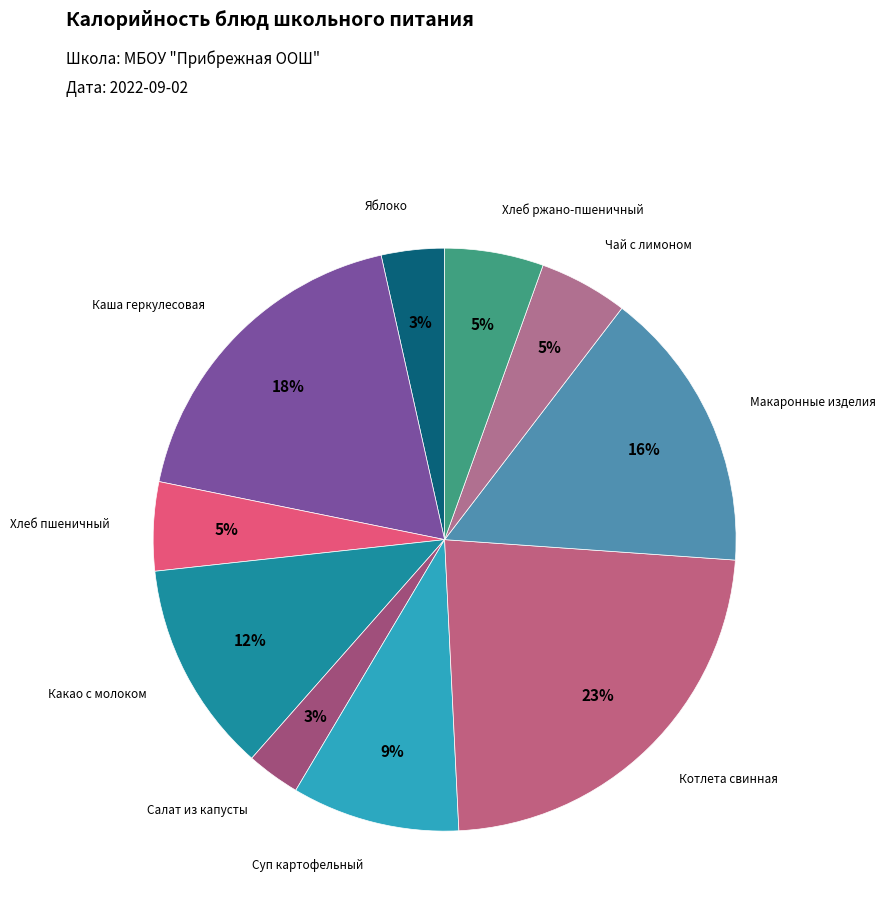

Which category has the biggest portion of the pie?

Котлета свинная